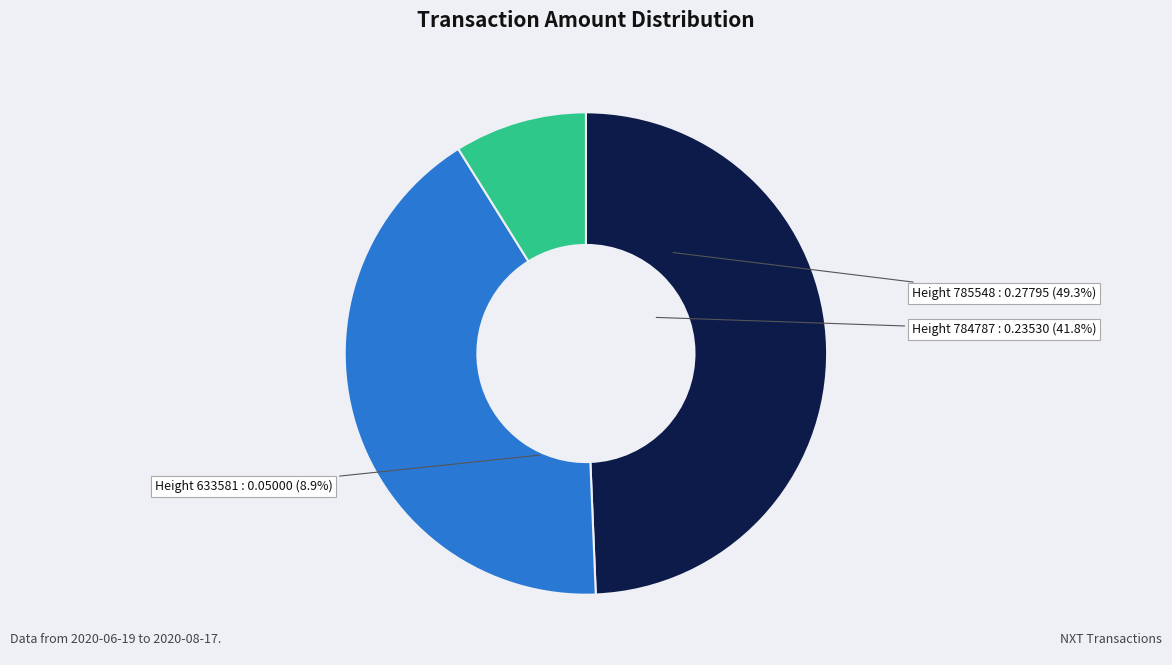

Which slice is the largest?

785548